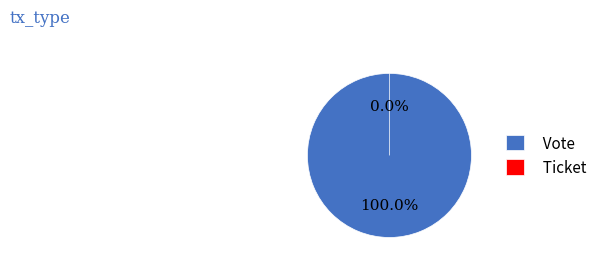

To the nearest percent, what portion does Vote represent?

100%